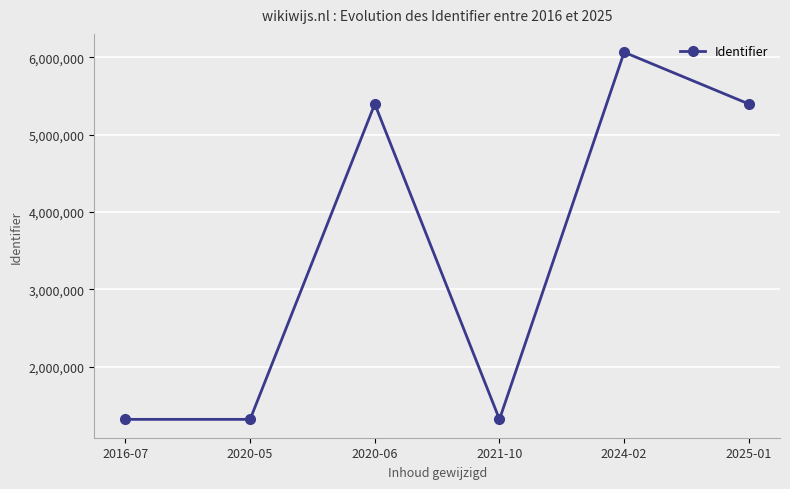

Is this an area chart (filled region under the line)?

No